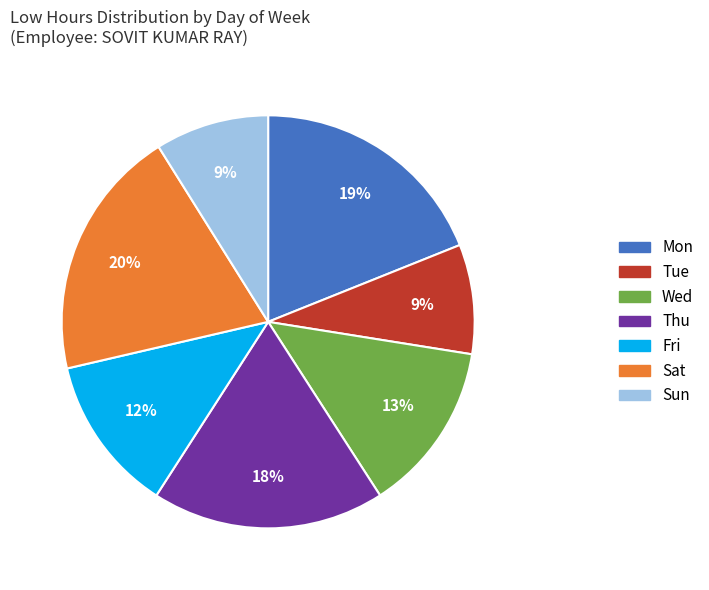

To the nearest percent, what is the difference between the Thu and Sun slice percentages?

9%